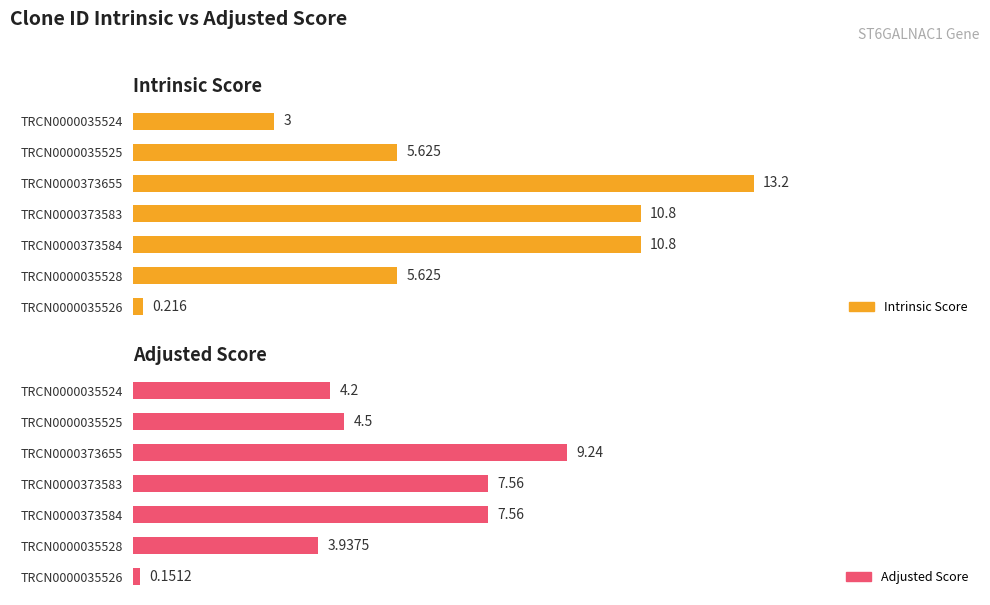

The value of Adjusted Score at TRCN0000035524 is 4.2. True or false?

True